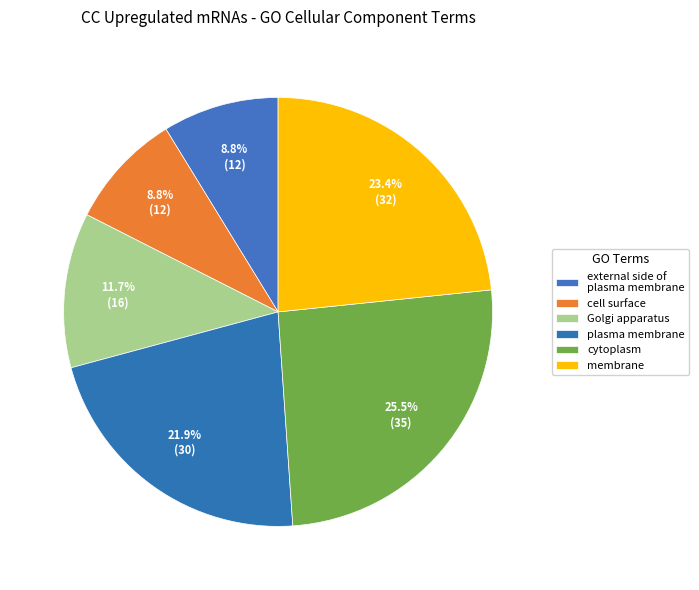

What is the largest slice in the pie chart?

cytoplasm